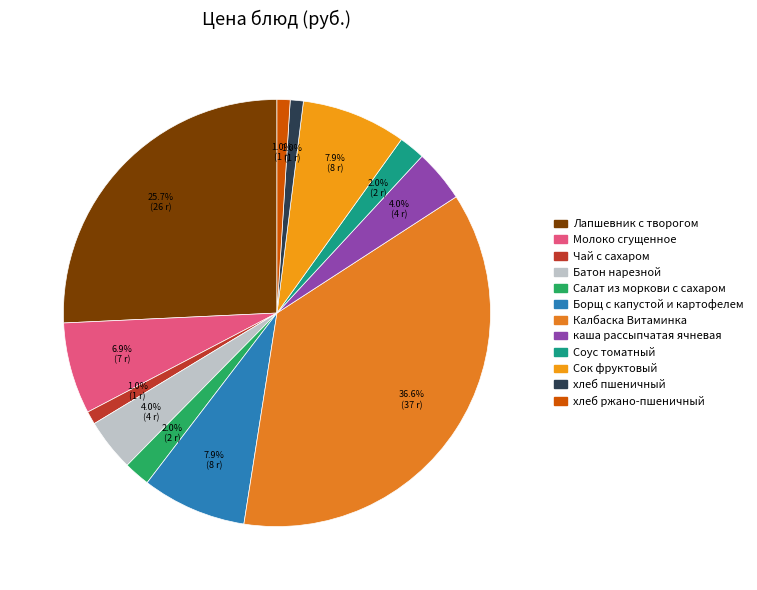

Count the number of slices in the pie.

12